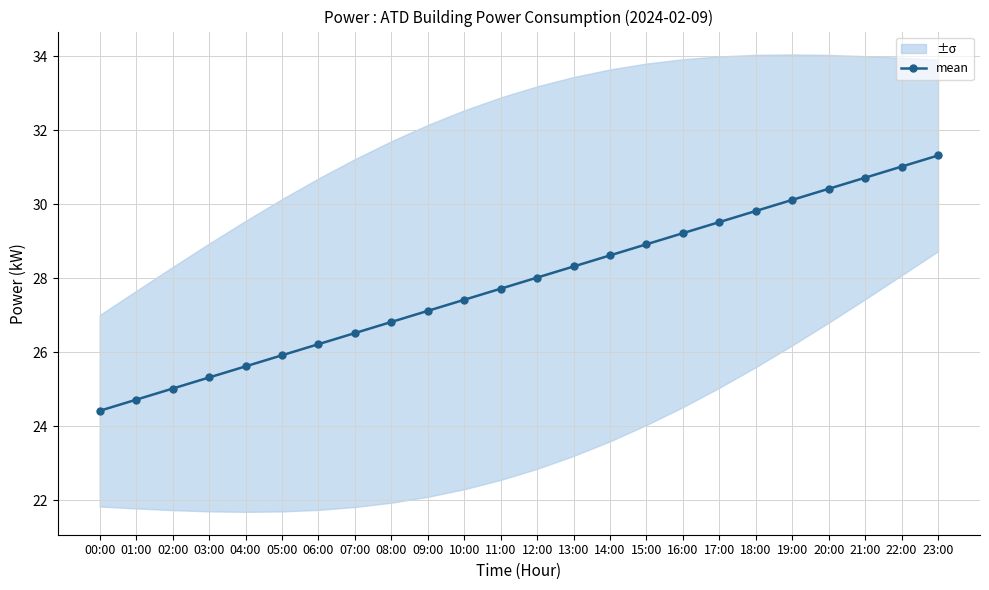

Reading left to right, extract all data points from this chart.

00:00=24.4	01:00=24.7	02:00=25.0	03:00=25.3	04:00=25.6	05:00=25.9	06:00=26.2	07:00=26.5	08:00=26.8	09:00=27.1	10:00=27.4	11:00=27.7	12:00=28.0	13:00=28.3	14:00=28.6	15:00=28.9	16:00=29.2	17:00=29.5	18:00=29.8	19:00=30.1	20:00=30.4	21:00=30.7	22:00=31.0	23:00=31.3